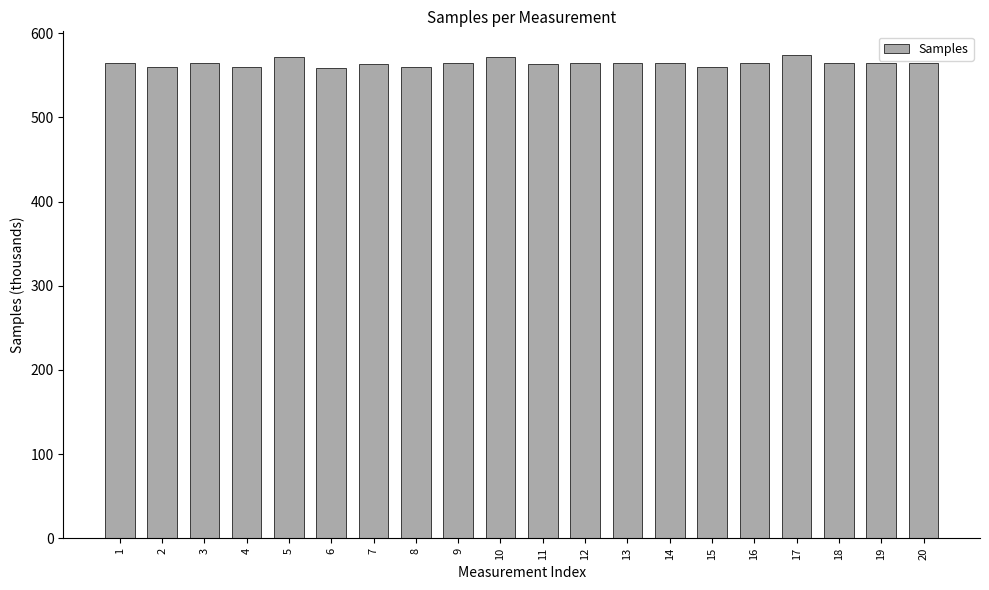

What is the sum of the values at 19 and 11?

1128.5